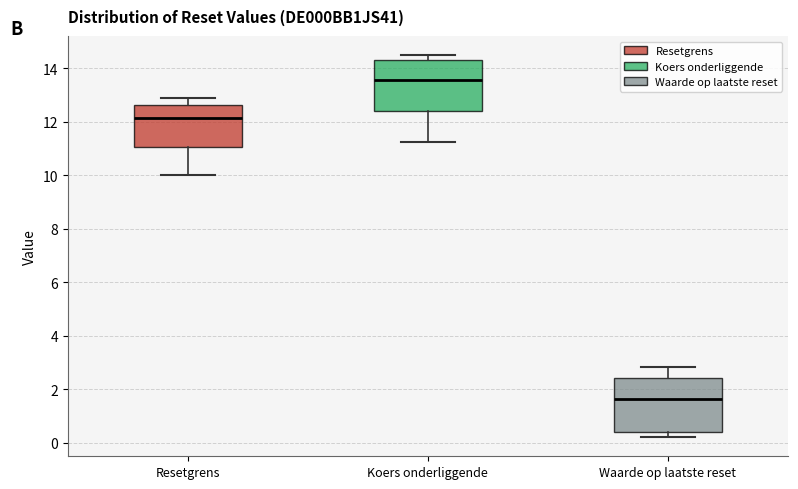

Where is the lower edge of the box for Resetgrens on the y-axis? The values are not printed on the chart, so give them approximately, as read against the axis.

11.0